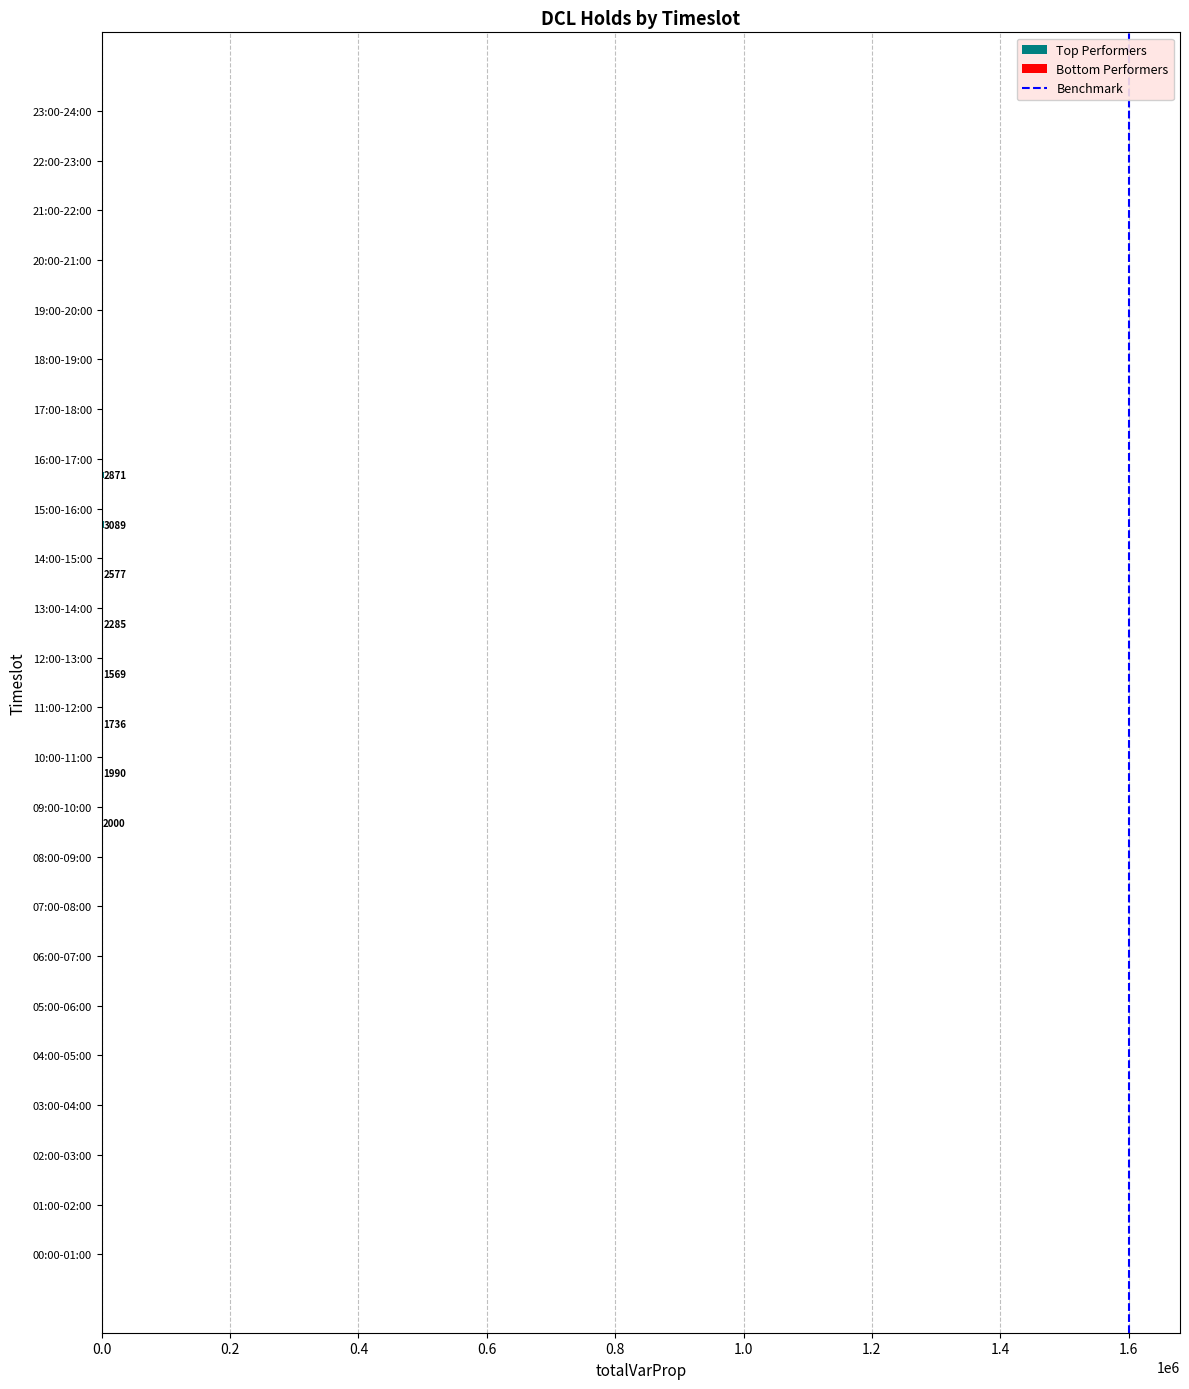

What is the label of the 22nd bar from the left?

21:00-22:00